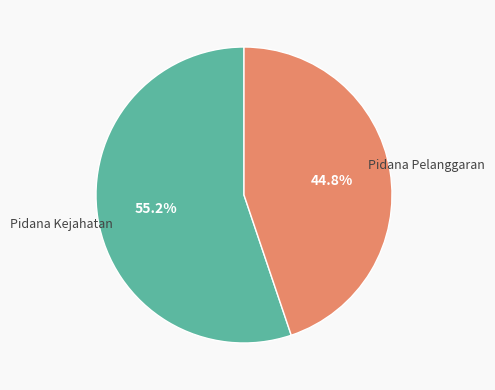

Is there any slice that represents more than half of the pie?

Yes